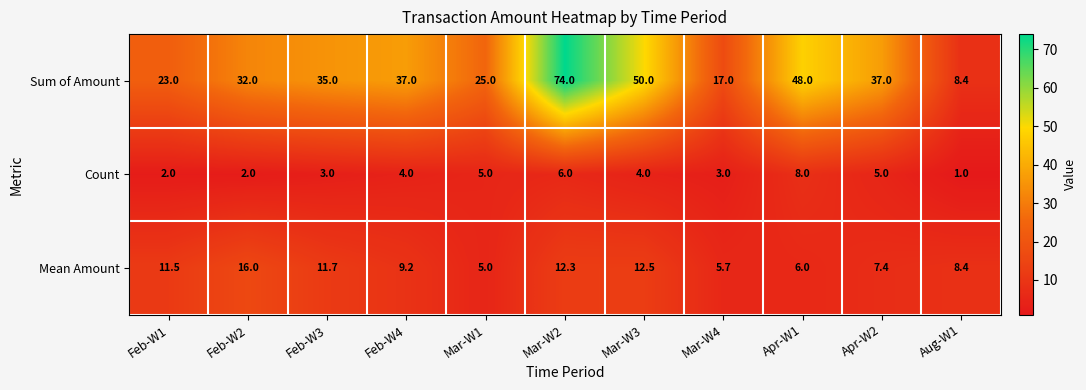

Where does the Mean Amount series first go above 9?

Feb-W1